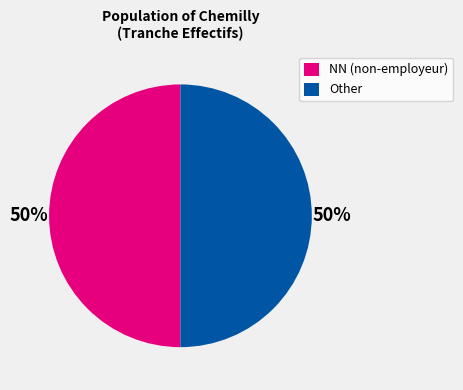

Combined, do NN (non-employeur) and Other account for over 50%?

Yes